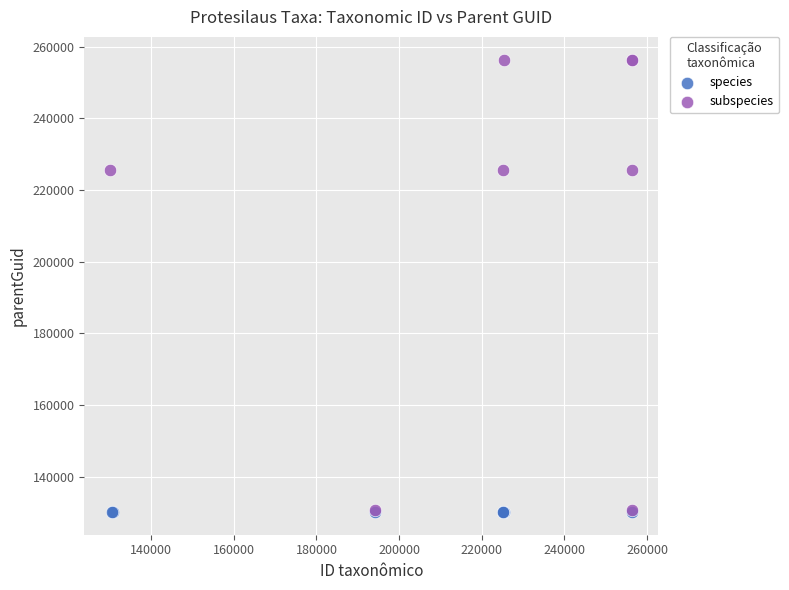

Which series reaches the maximum Y coordinate?

subspecies